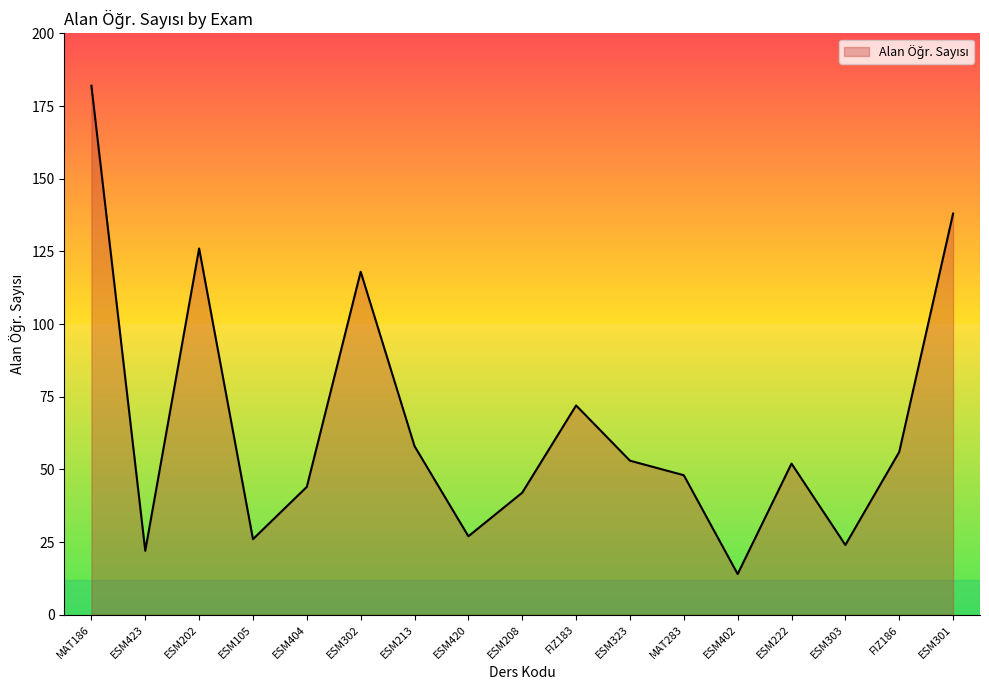

What is the difference between the maximum and minimum values?

168